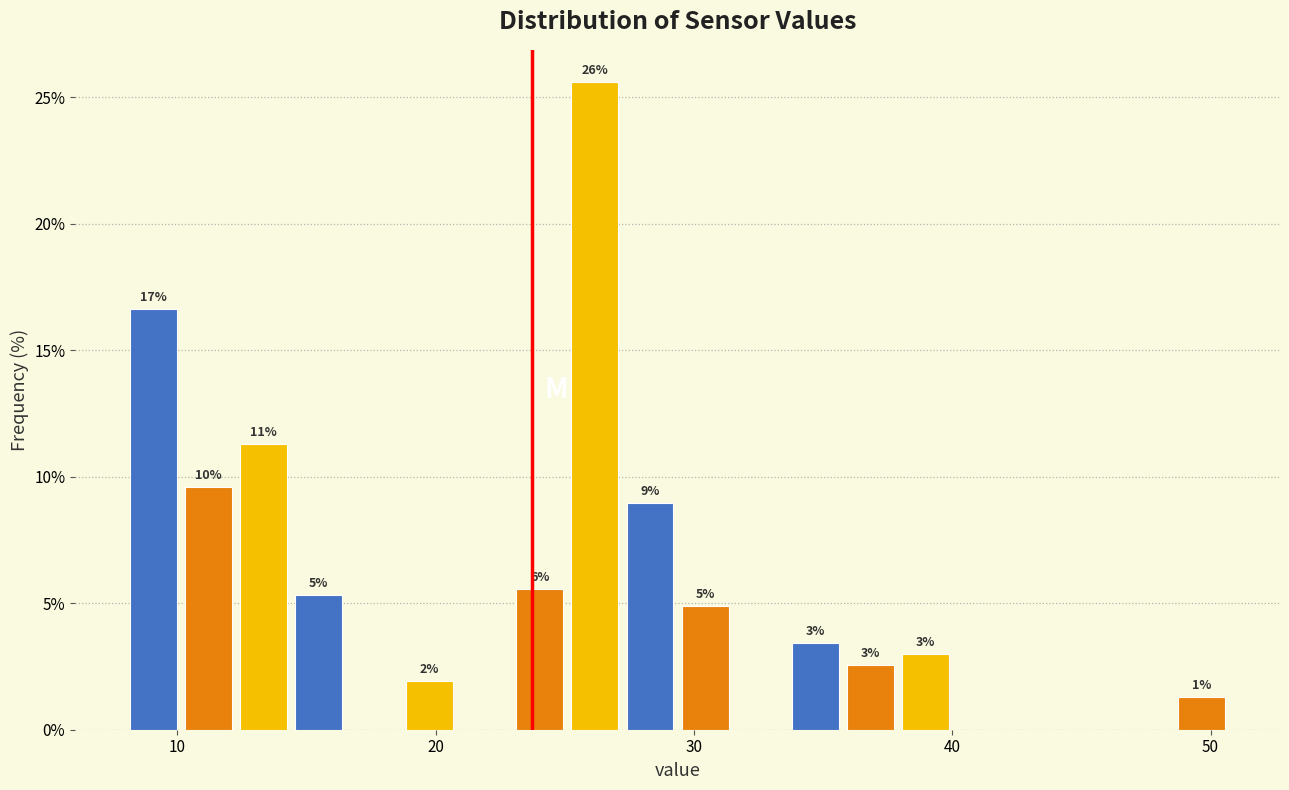

Read against the x-axis, roughly where is the centre of the tallest bar?

26